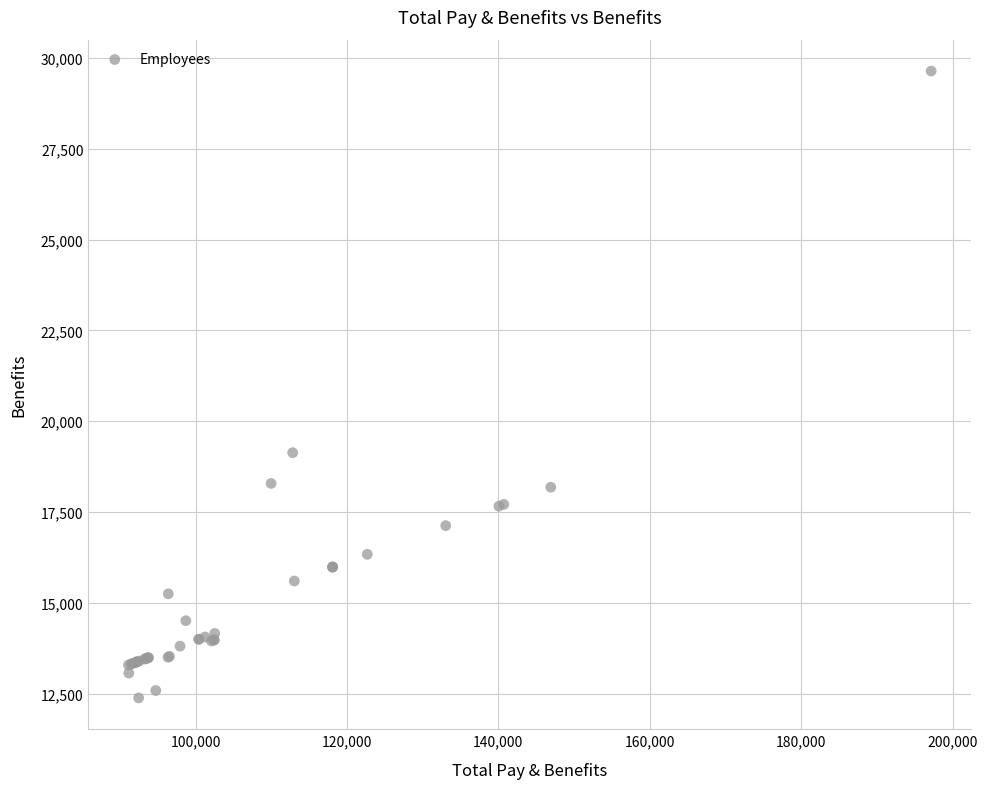

What Y value in the scatter plot is closest to 21011?

19133.8